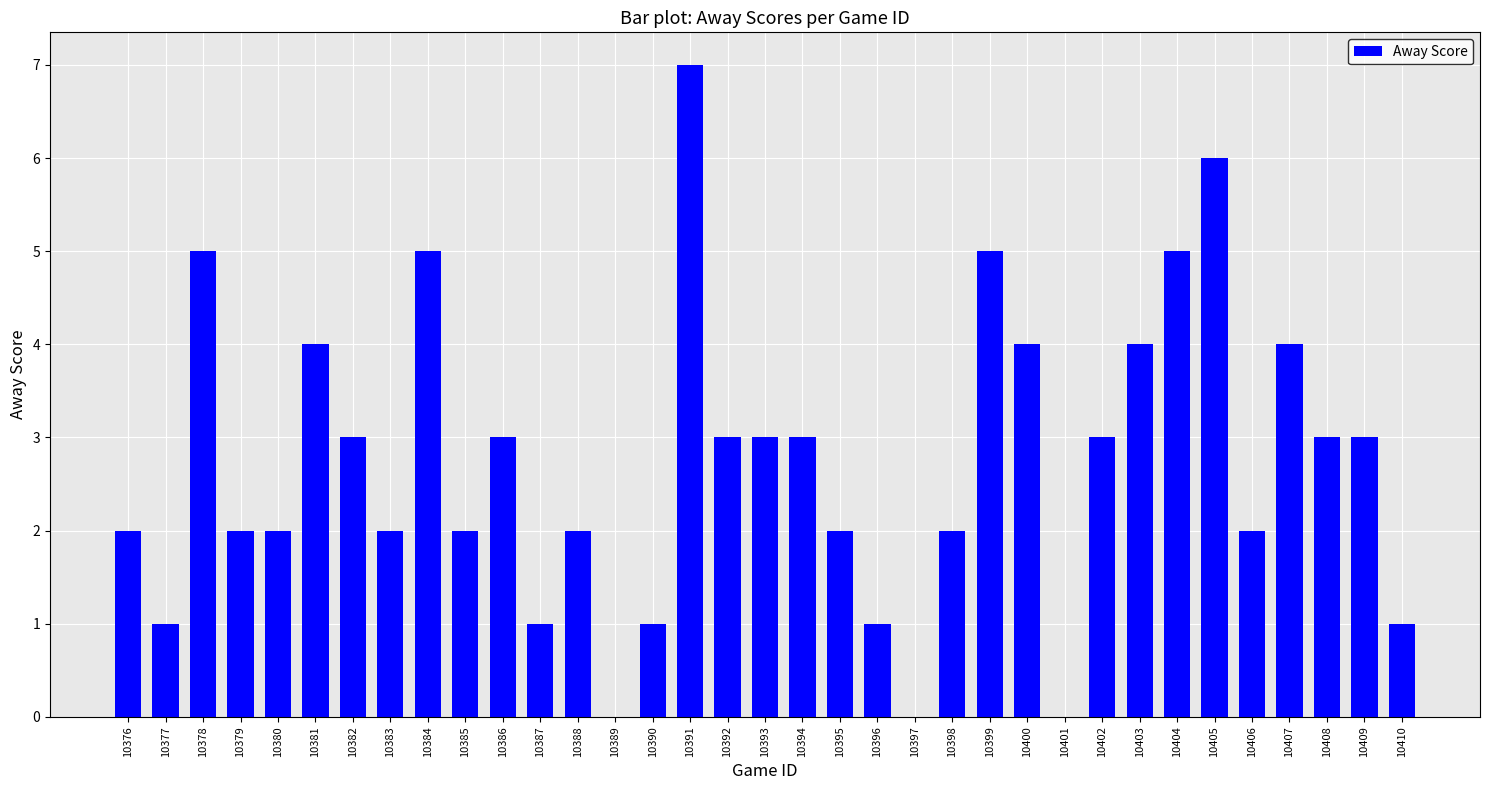

What is the ratio of the value at 10383 to the value at 10381?

0.5